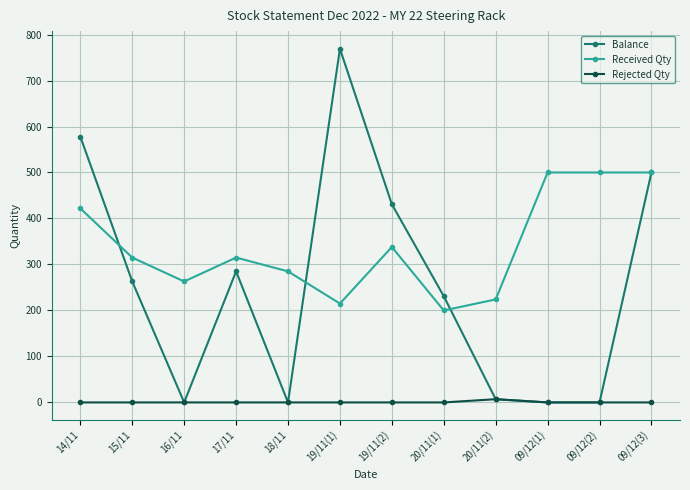

How many categories are shown in the chart?

12